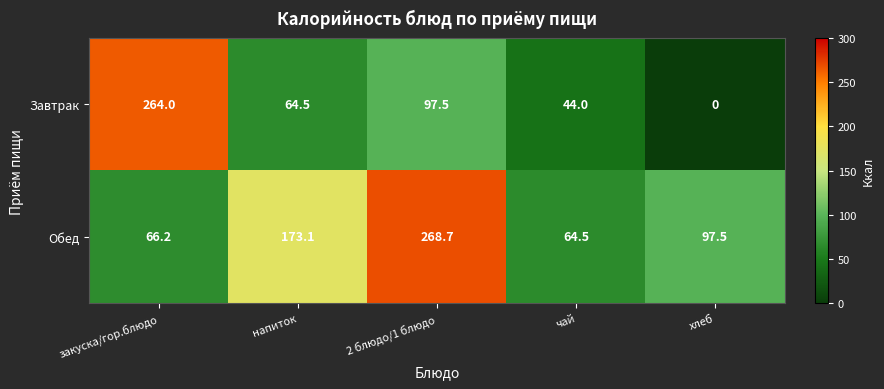

How many series are shown in this chart?

2